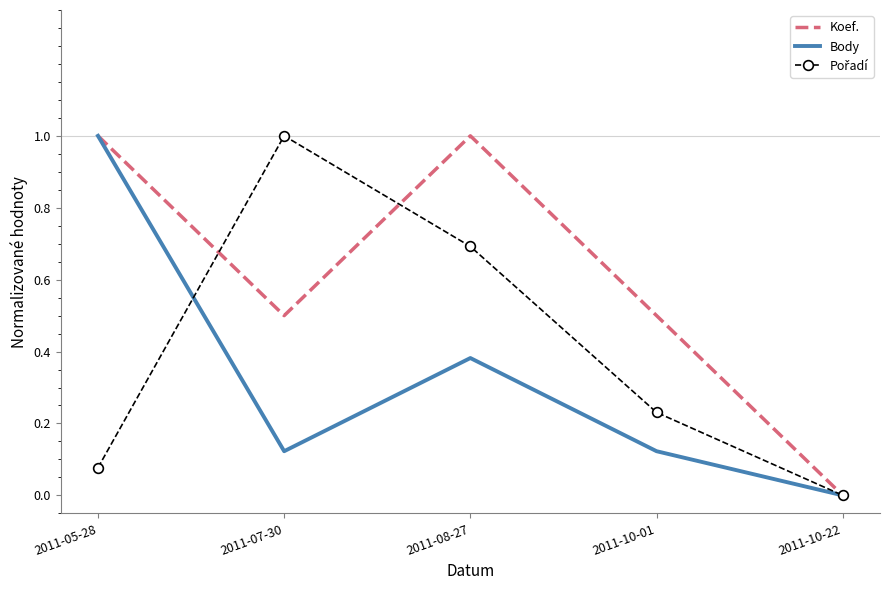

What position from the left is 2011-08-27?

3